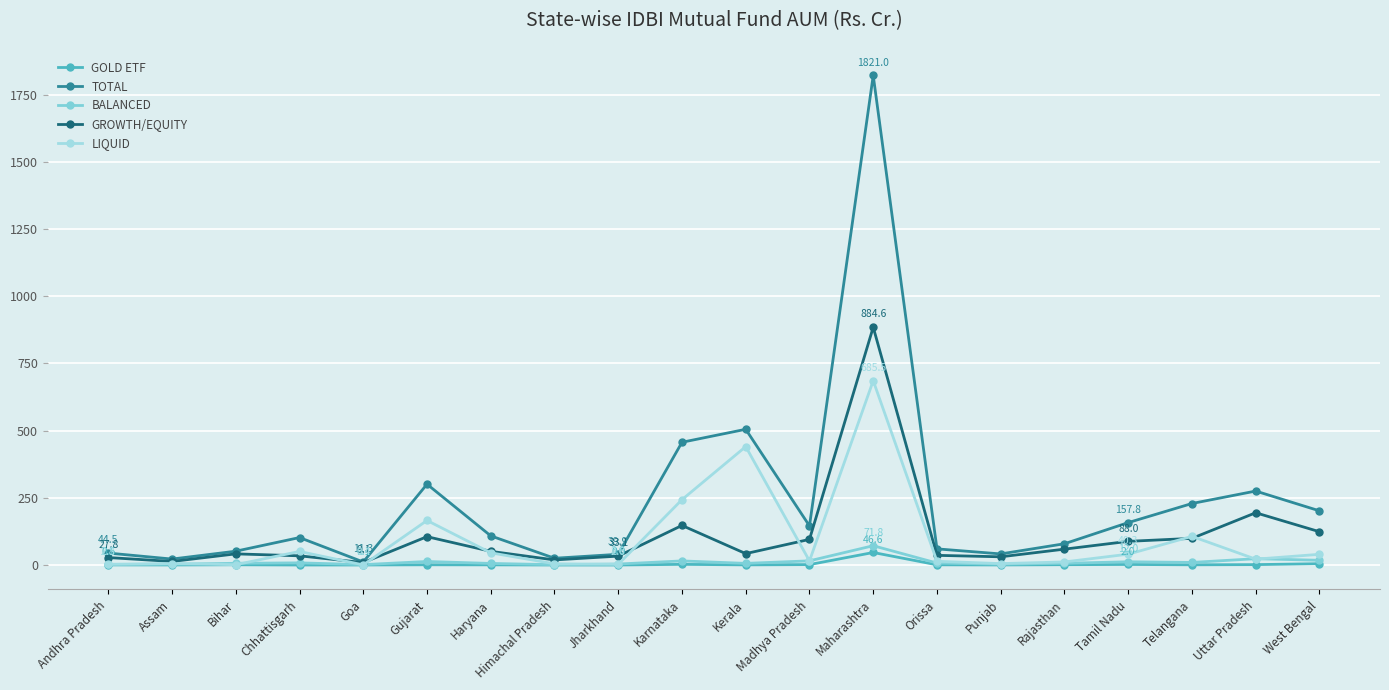

How many values in the GROWTH/EQUITY series exceed 50?

10